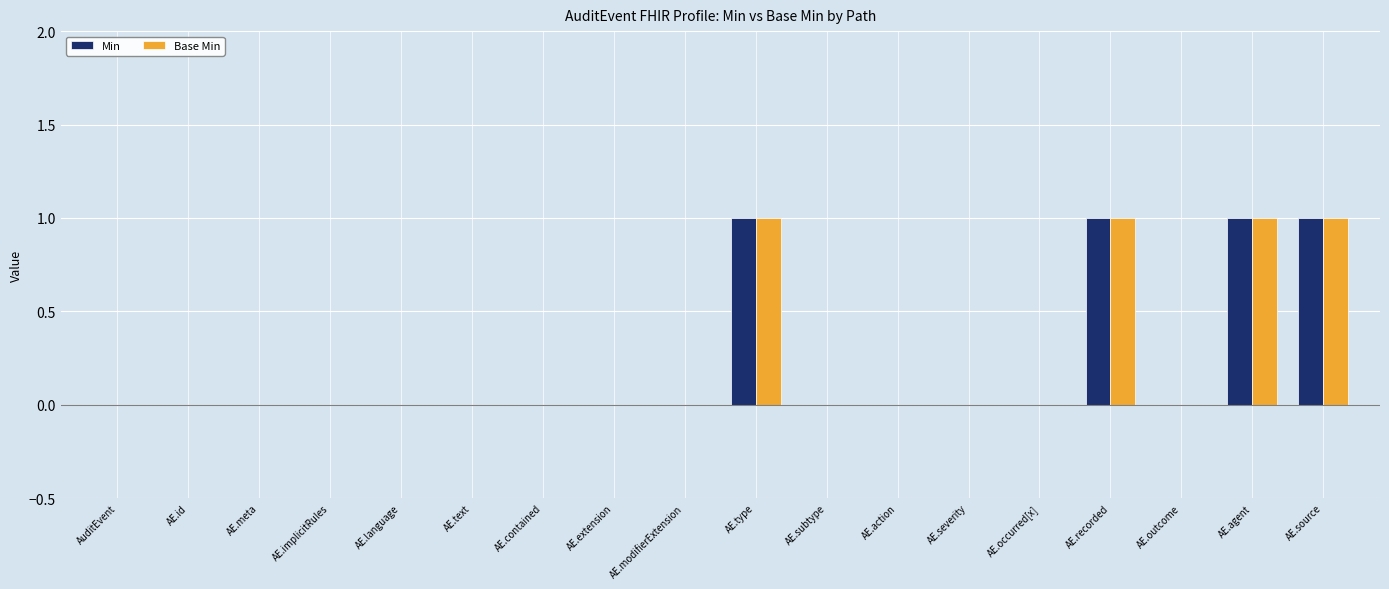

Is the value of Base Min at AE.language greater than the value of Min at AE.agent?

No